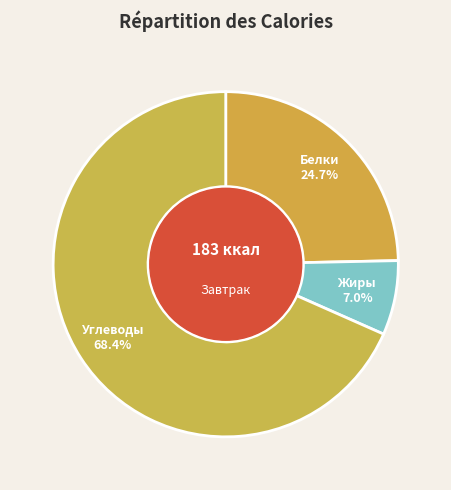

To the nearest percent, what is the average slice percentage?

33%